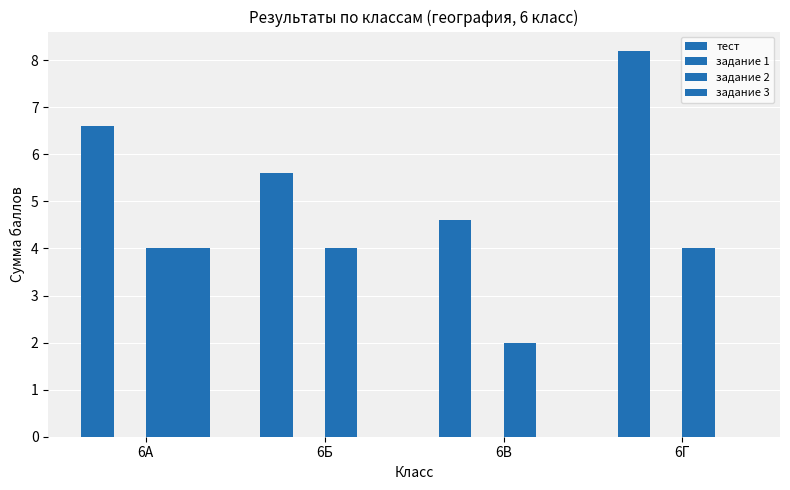

Does the chart contain stacked bars?

No